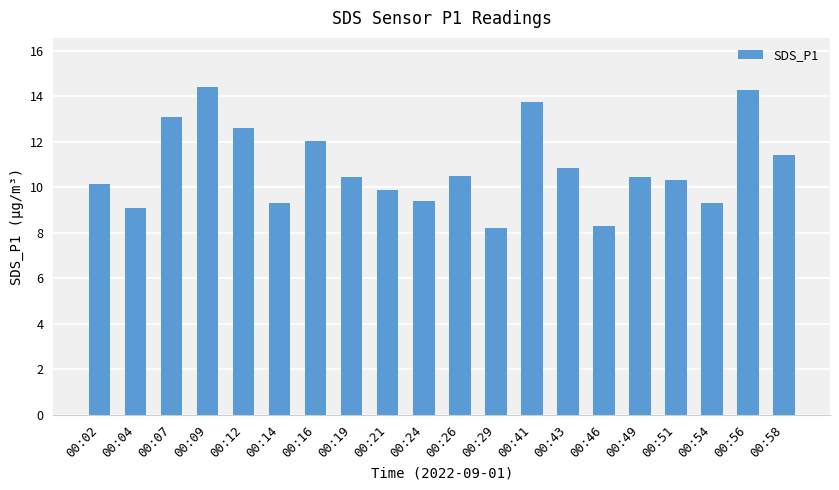

Is it true that the value at 00:09 is 9.8?

False